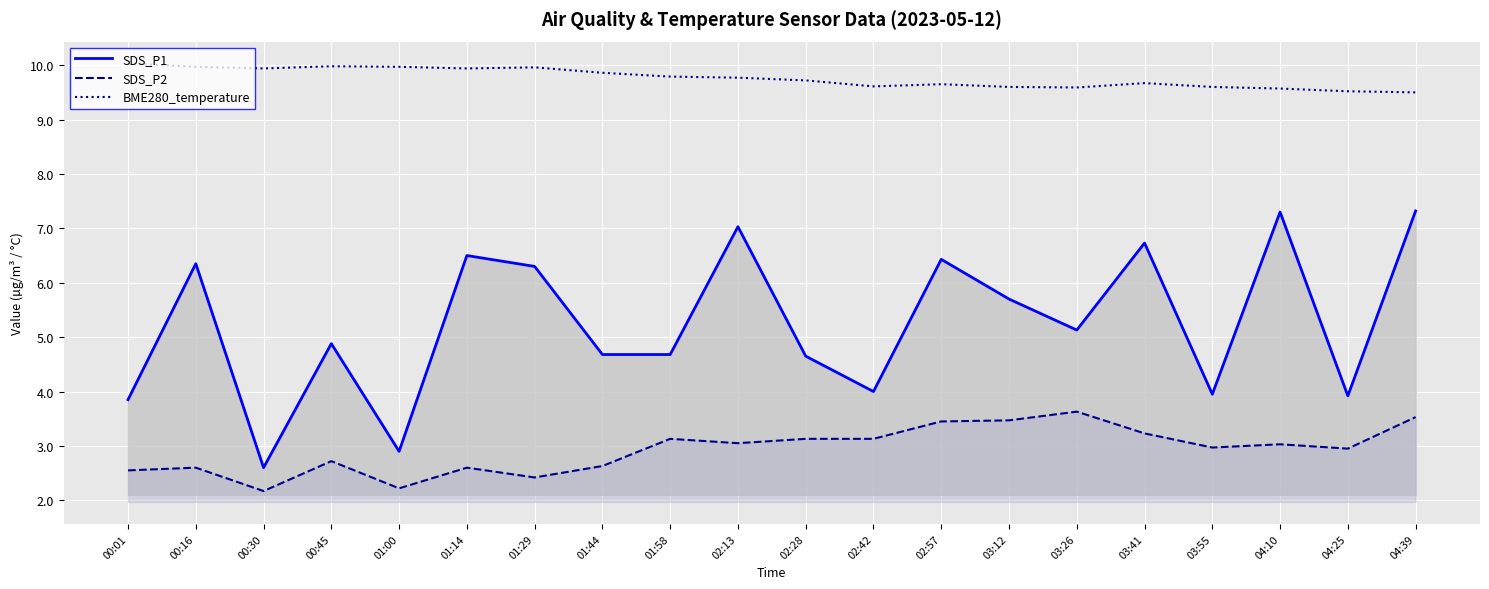

What is the difference between the second highest and second lowest values in the SDS_P2 series?

1.3